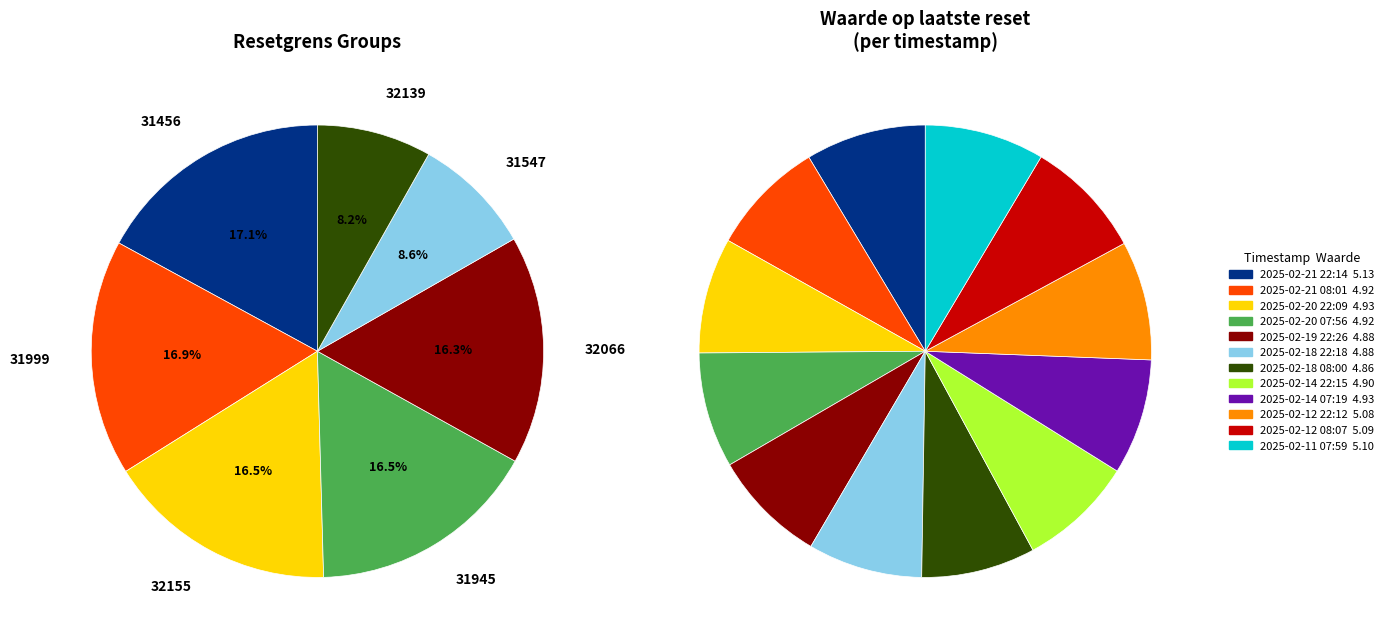

Which category has the biggest portion of the pie?

2025-02-21 22:14